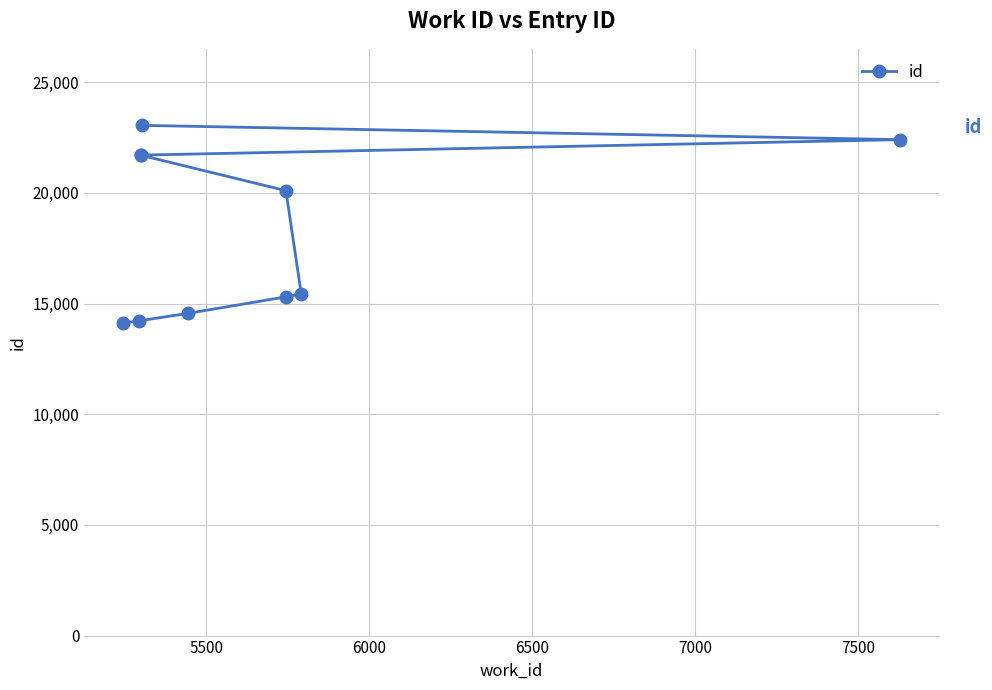

Reading right to left, transcribe all the data shown in this chart.

23053	22408	21709	21707	20103	15447	15304	14558	14218	14123